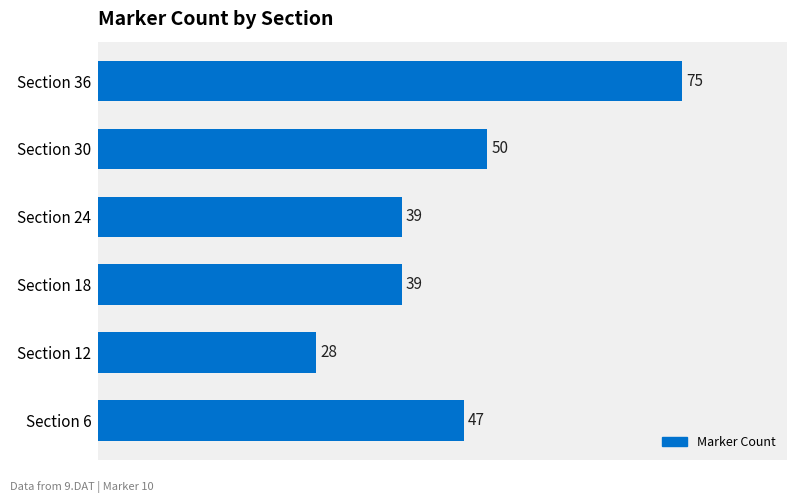

Reading top to bottom, extract all data points from this chart.

75	50	39	39	28	47